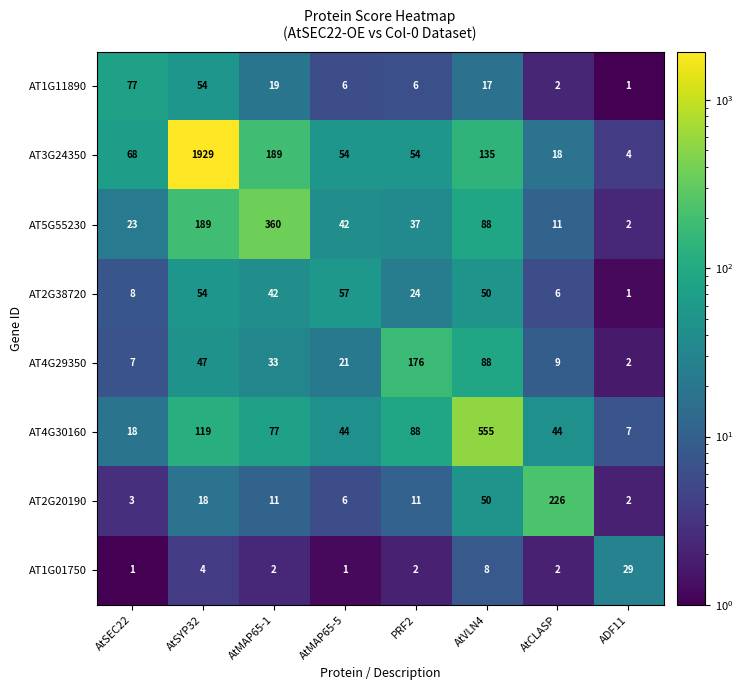

Where is AT1G01750 nearest to the value 15?

AtVLN4